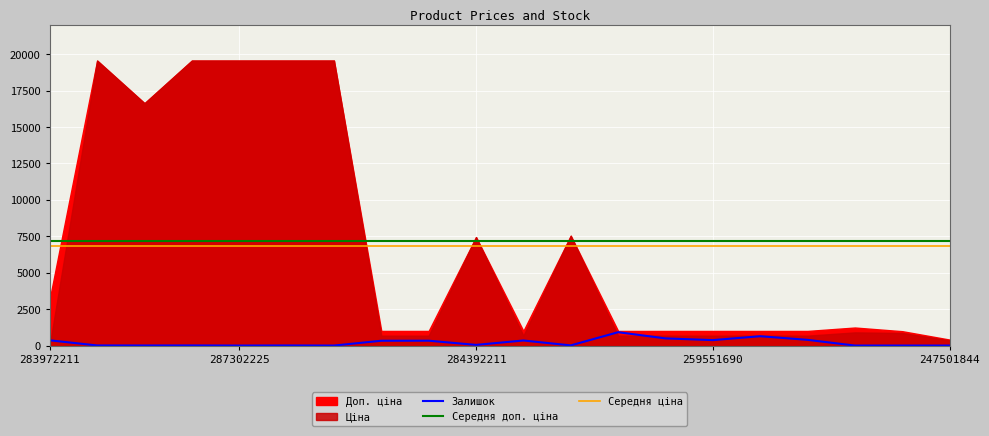

True or false: Середня доп. ціна and Залишок intersect in this chart.

False